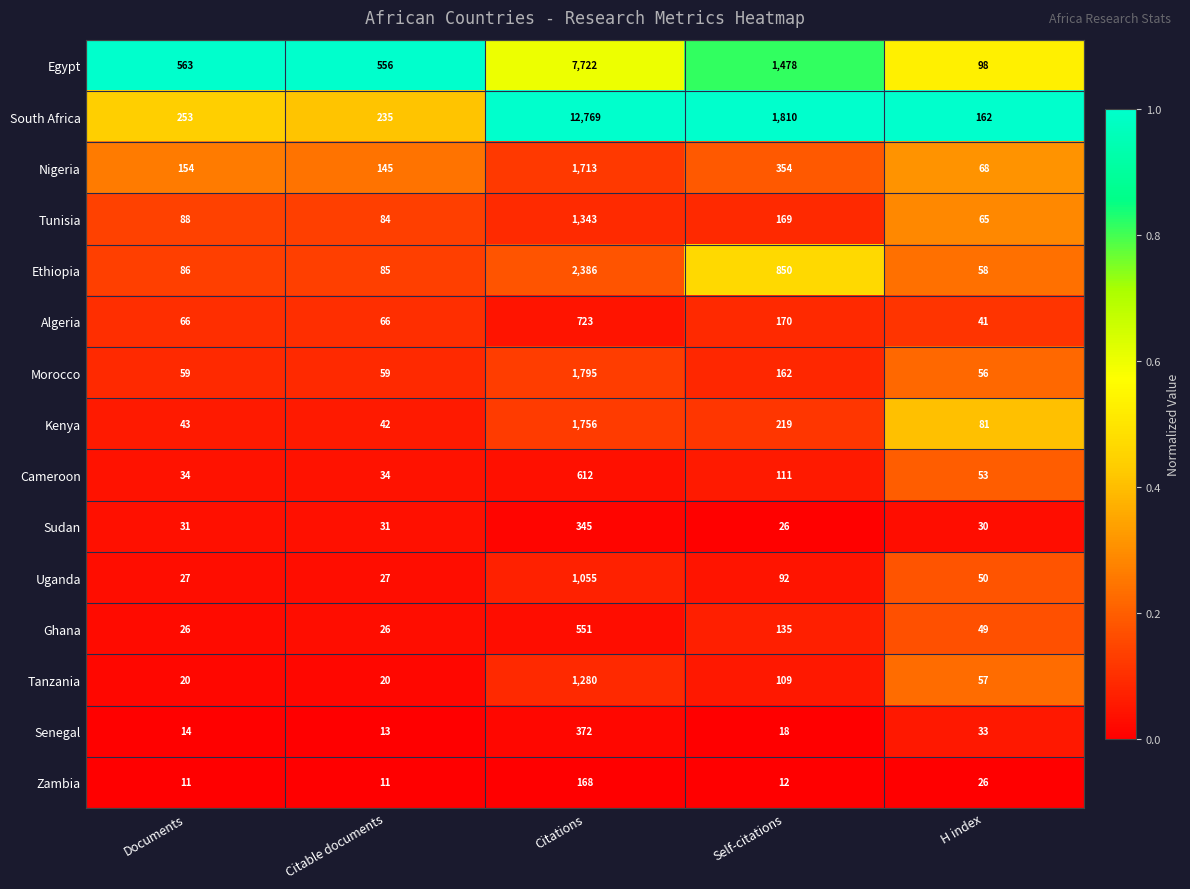

Where does the Zambia series first go above 12?

Citations